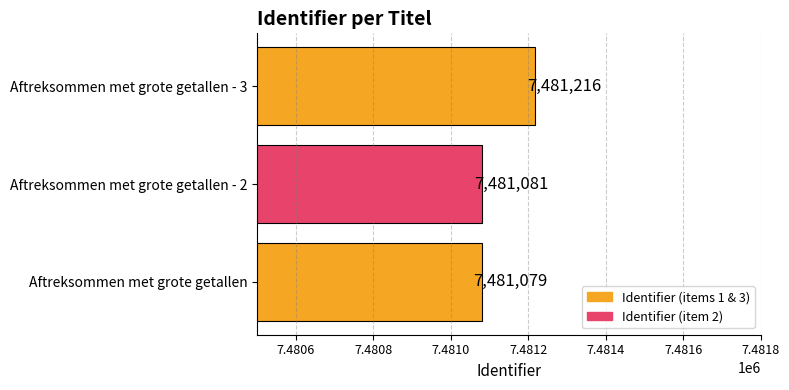

What is the approximate value at Aftreksommen met grote getallen - 2, to the nearest 5?

7481080